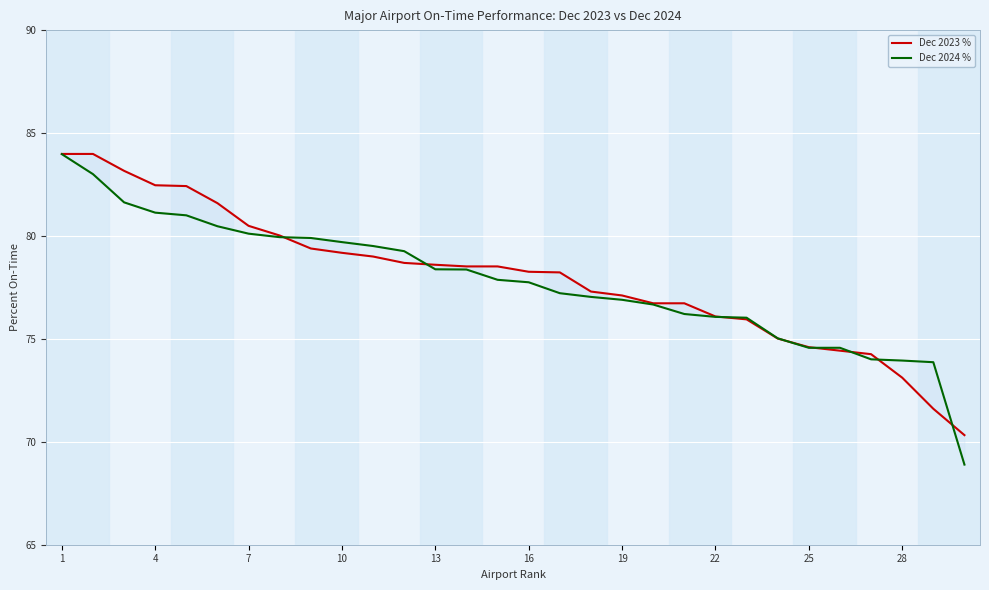

True or false: Dec 2023 % has more than 2 points higher than both neighbors.

False